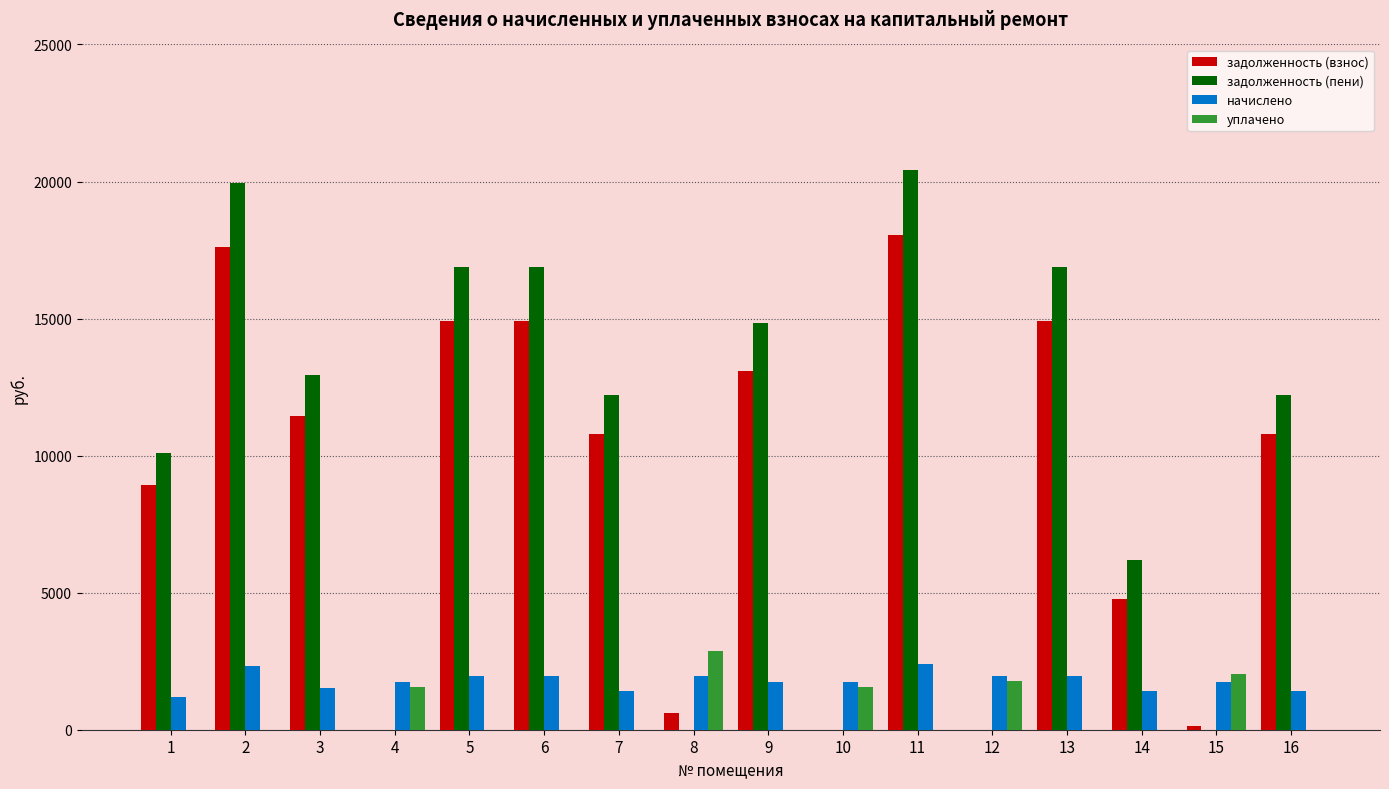

The value of начислено at 14 is 1428.8. True or false?

True